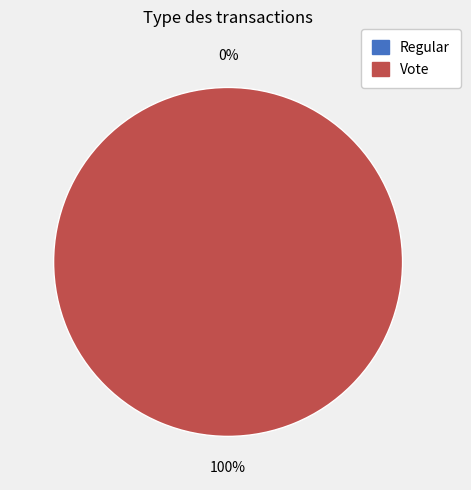

Count the number of slices in the pie.

2